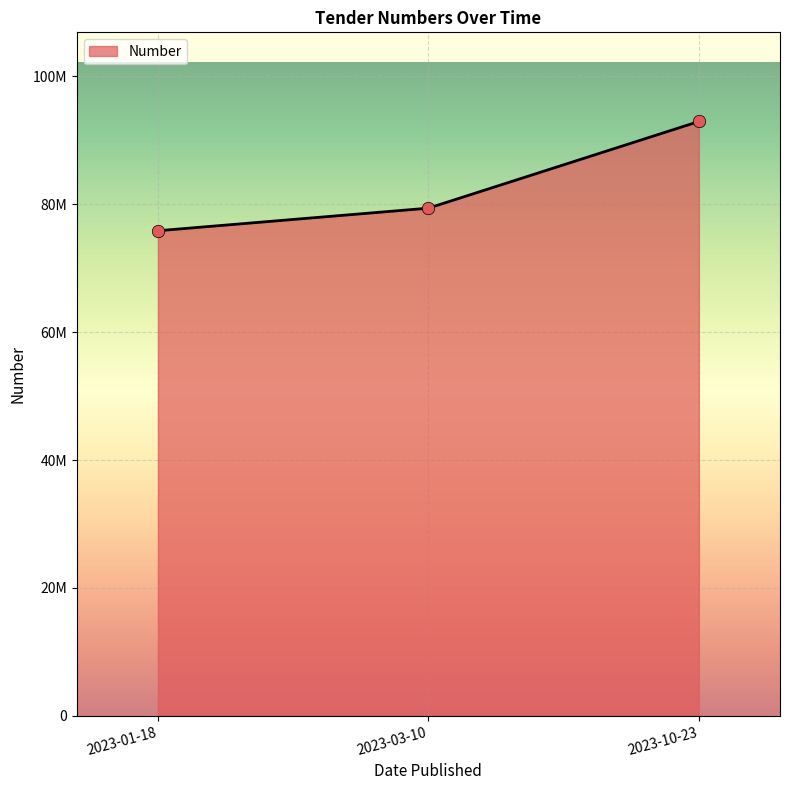

Which has a higher value, 2023-10-23 or 2023-01-18?

2023-10-23